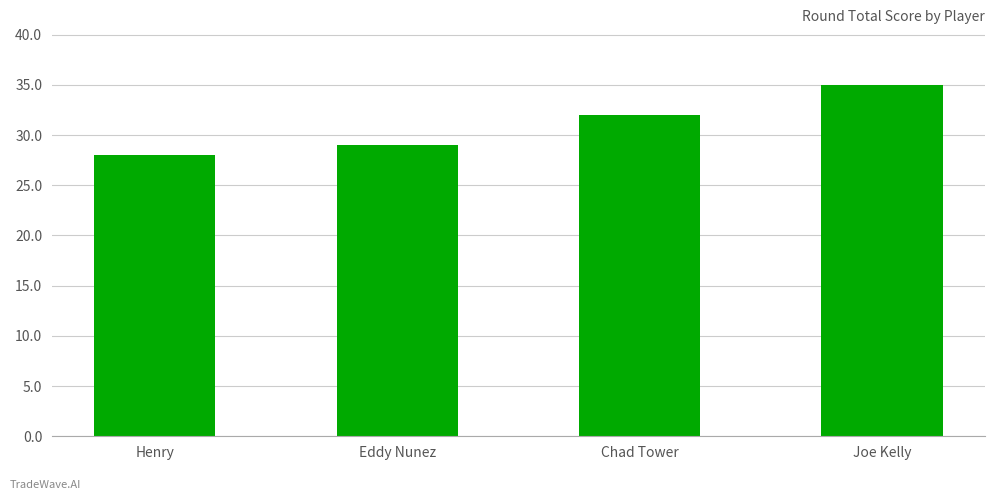

What is the greatest value displayed?

35